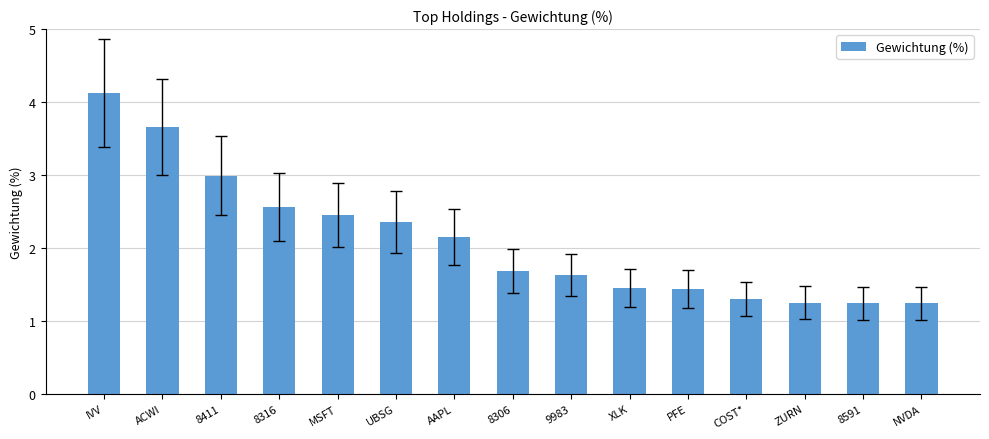

What is the maximum value shown in the chart?

4.1